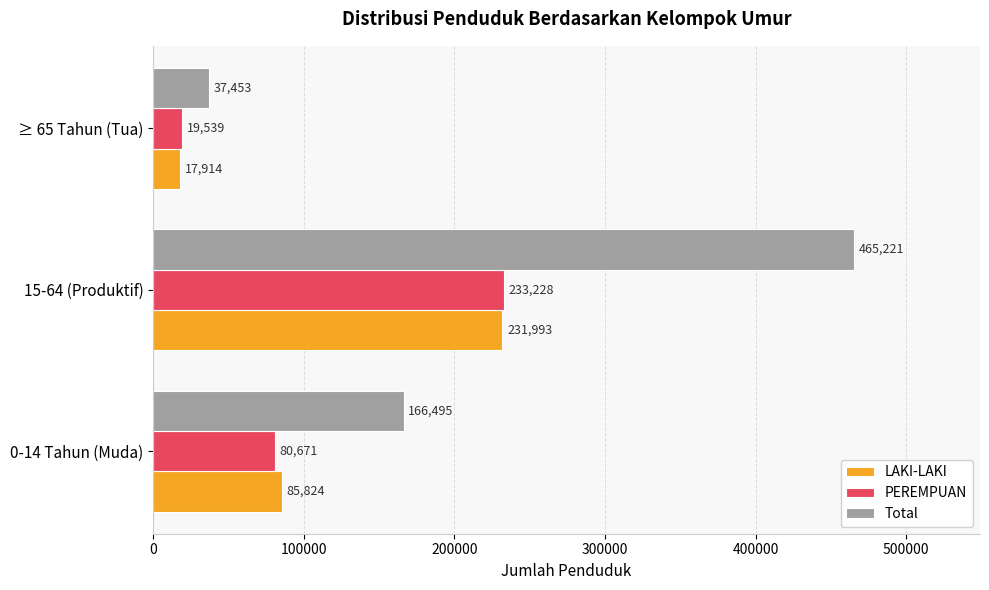

Which series has the largest total across all categories?

Total